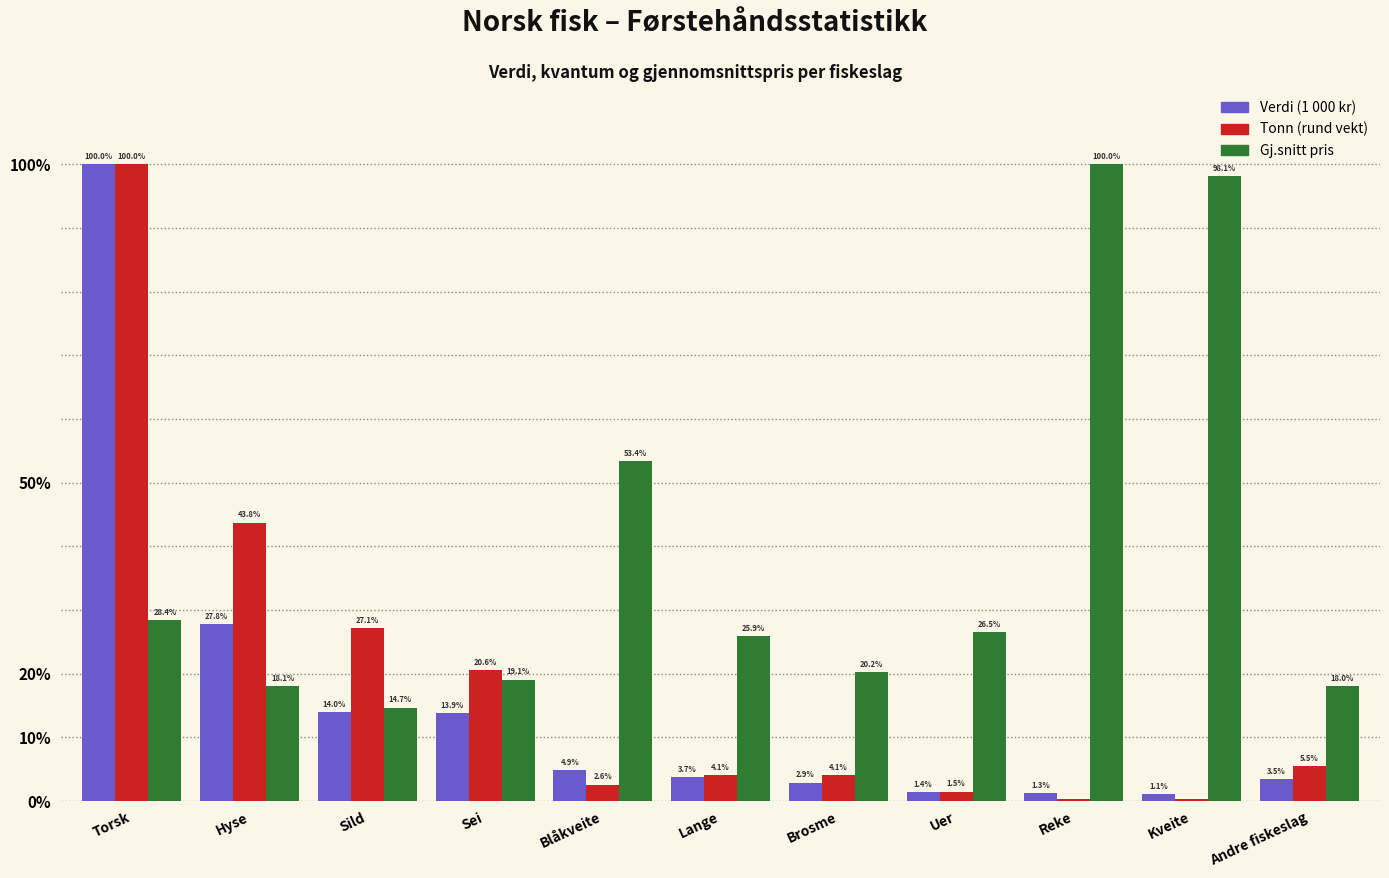

Are the bars horizontal?

No